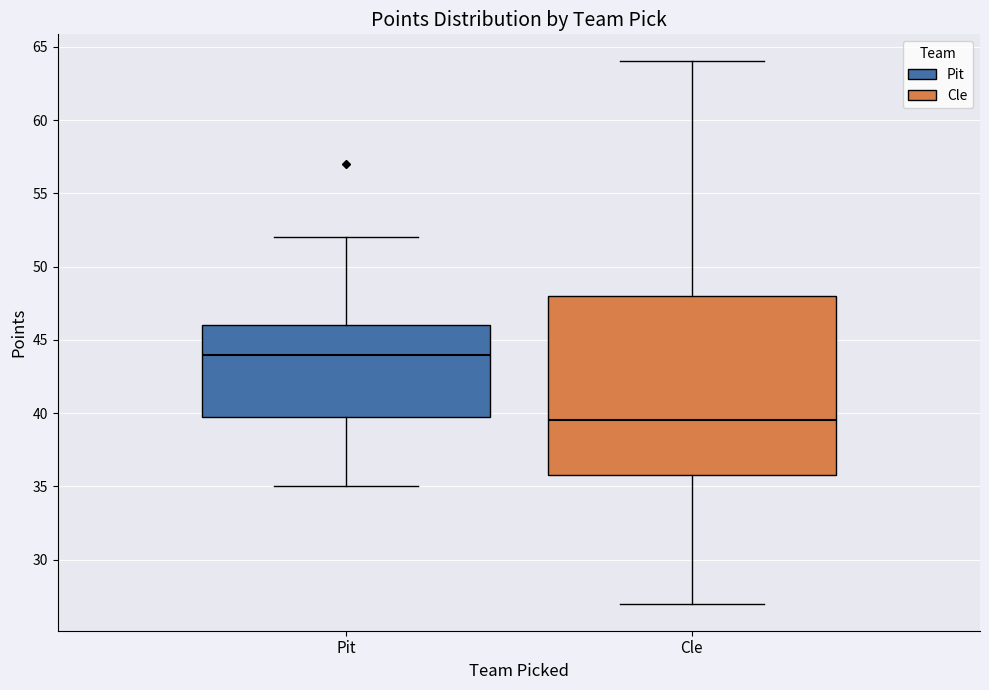

Where is the upper edge of the box for Cle on the y-axis? The values are not printed on the chart, so give them approximately, as read against the axis.

48.0